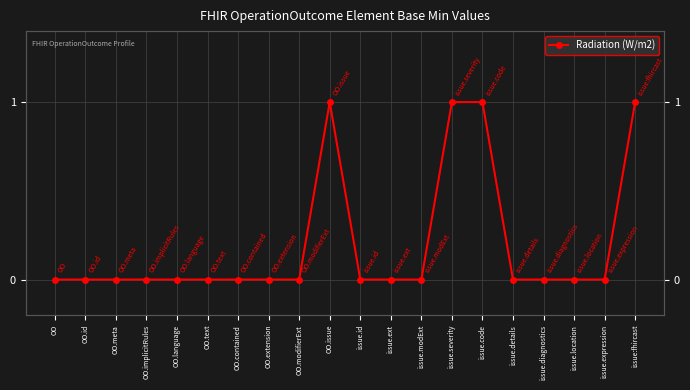

What position from the right is issue.expression?

2